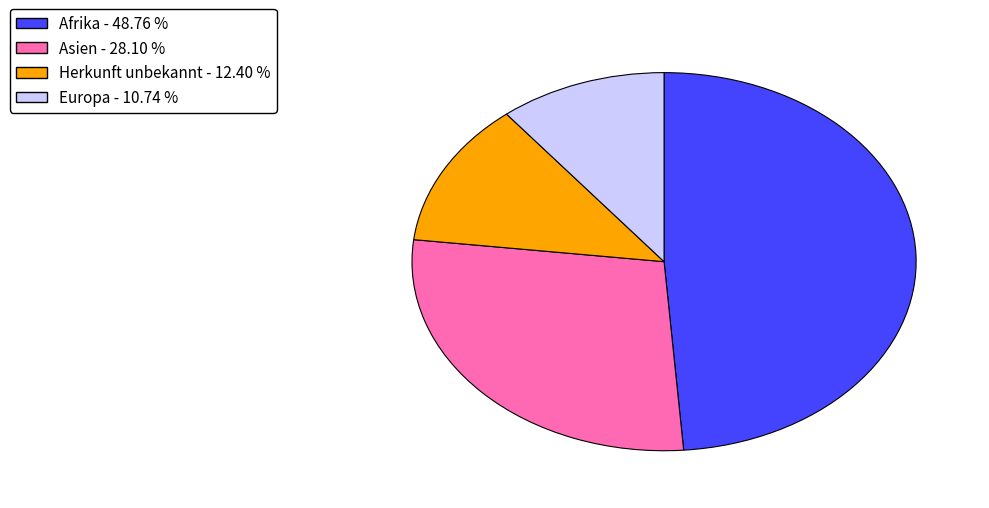

Is there a majority slice in this chart?

No